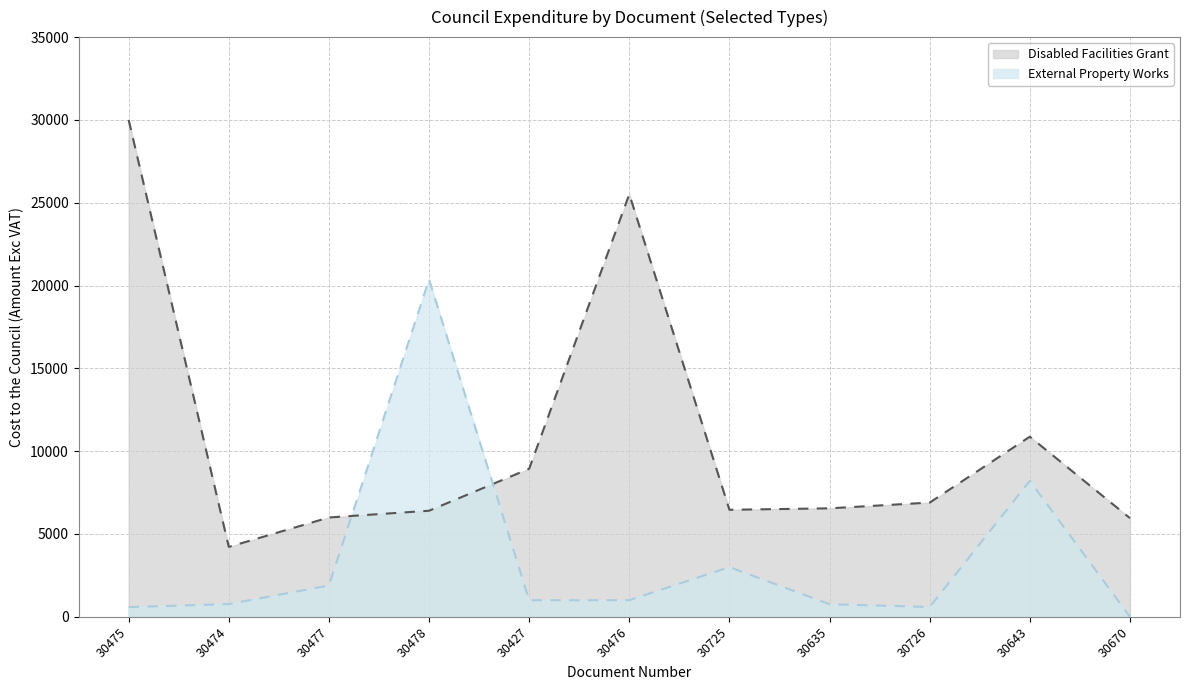

What is the total value across all series at 30725?

9460.5